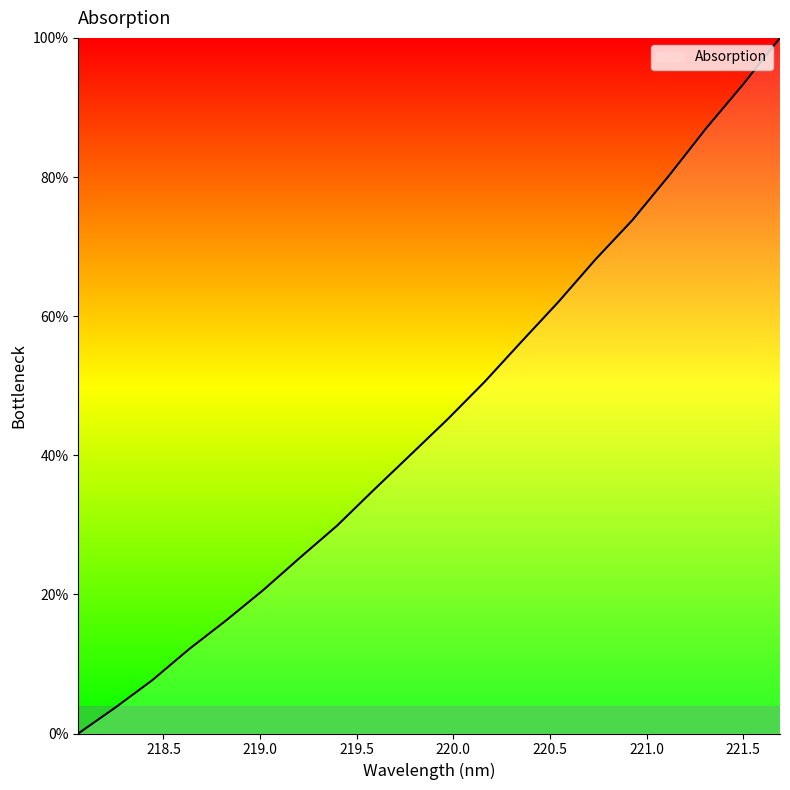

What is the greatest value displayed?

100.0